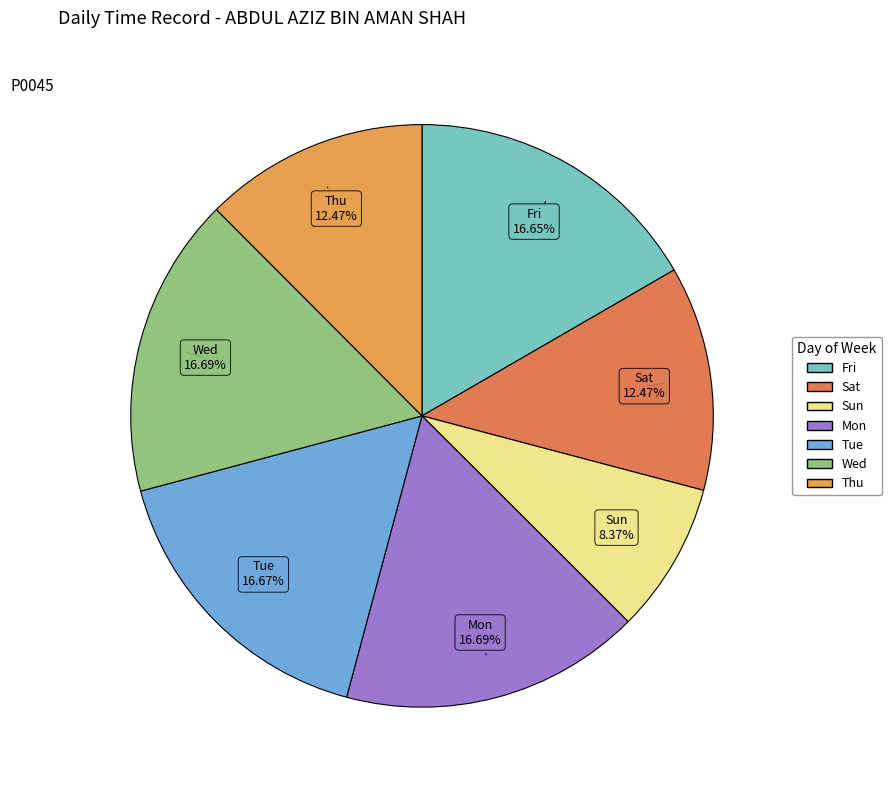

How many segments does this pie chart have?

7